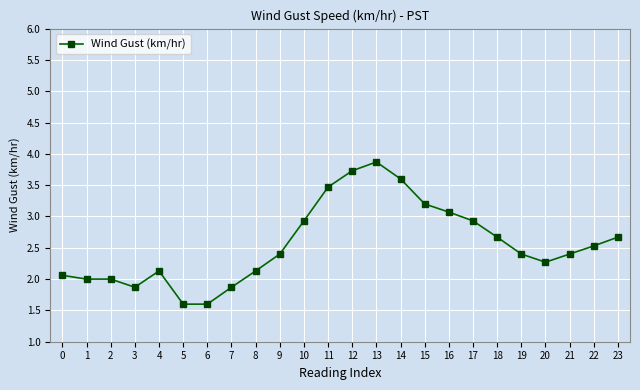

Is it true that the value at 2 is 2.0?

True